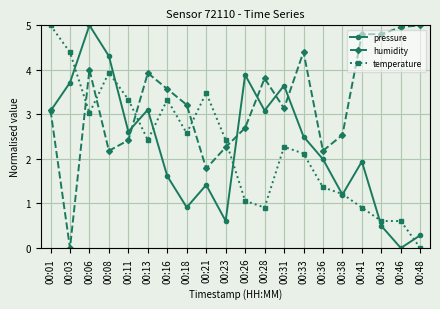

At how many categories does at least one series exceed 2?

20